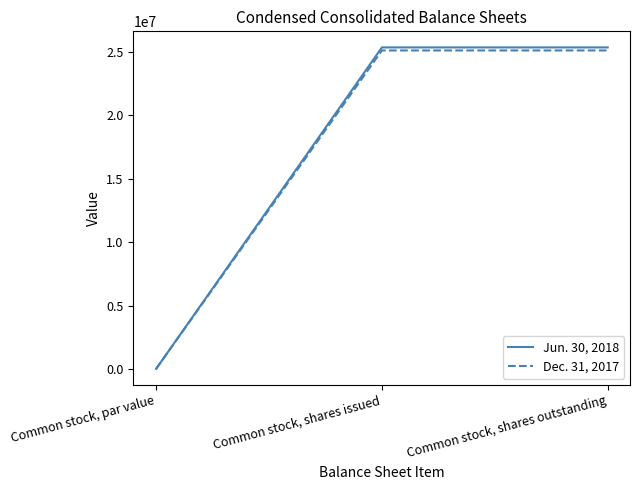

What is the total value across all series at Common stock, shares outstanding?

50505086